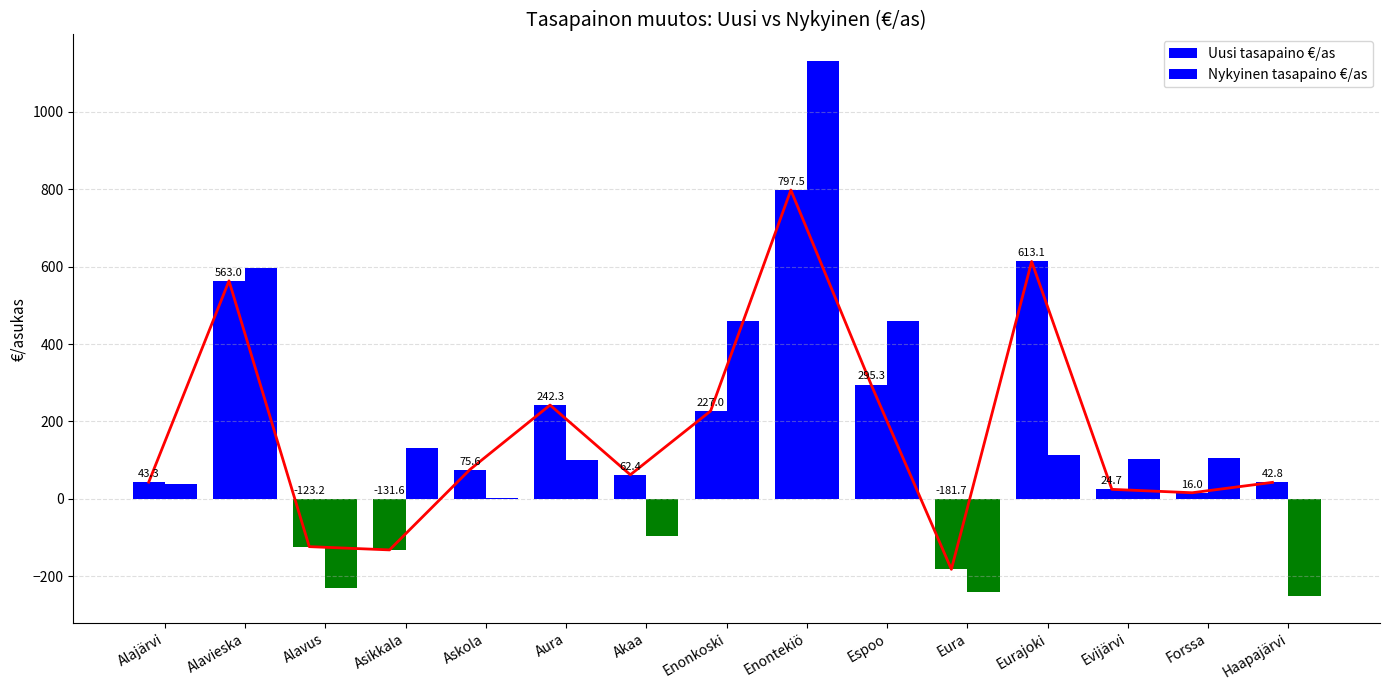

Reading left to right, extract all data points from this chart.

Uusi tasapaino €/as: 43.3	563.0	-123.2	-131.6	75.6	242.3	62.4	227.0	797.5	295.3	-181.7	613.1	24.7	16.0	42.8
Nykyinen tasapaino €/as: 37.6	596.4	-229.6	132.5	1.9	99.8	-95.5	458.6	1130.1	458.4	-239.7	113.5	102.2	105.8	-251.2